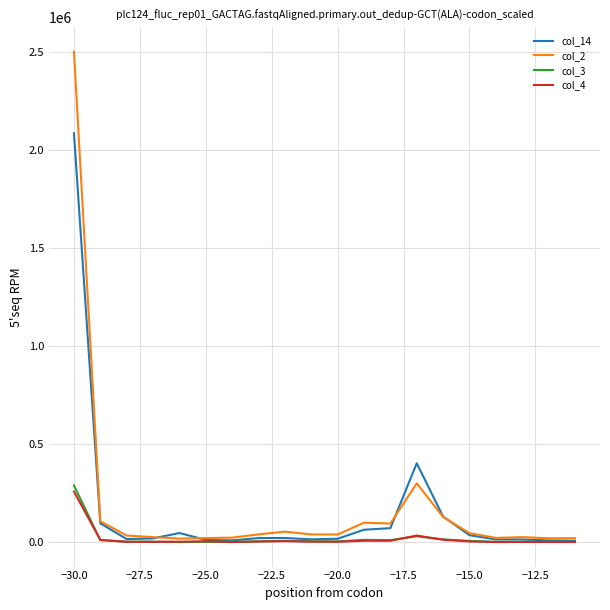

True or false: col_4 has more than 1 interior local peaks.

True